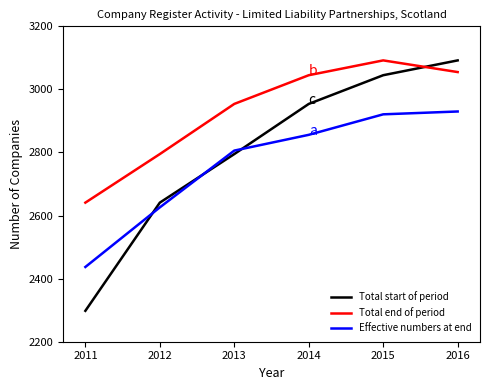

Reading left to right, list all the values displayed in this chart.

Total start of period: 2011=2298	2012=2641	2013=2795	2014=2954	2015=3045	2016=3092
Total end of period: 2011=2641	2012=2795	2013=2954	2014=3045	2015=3092	2016=3055
Effective numbers at end: 2011=2437	2012=2626	2013=2806	2014=2856	2015=2921	2016=2930